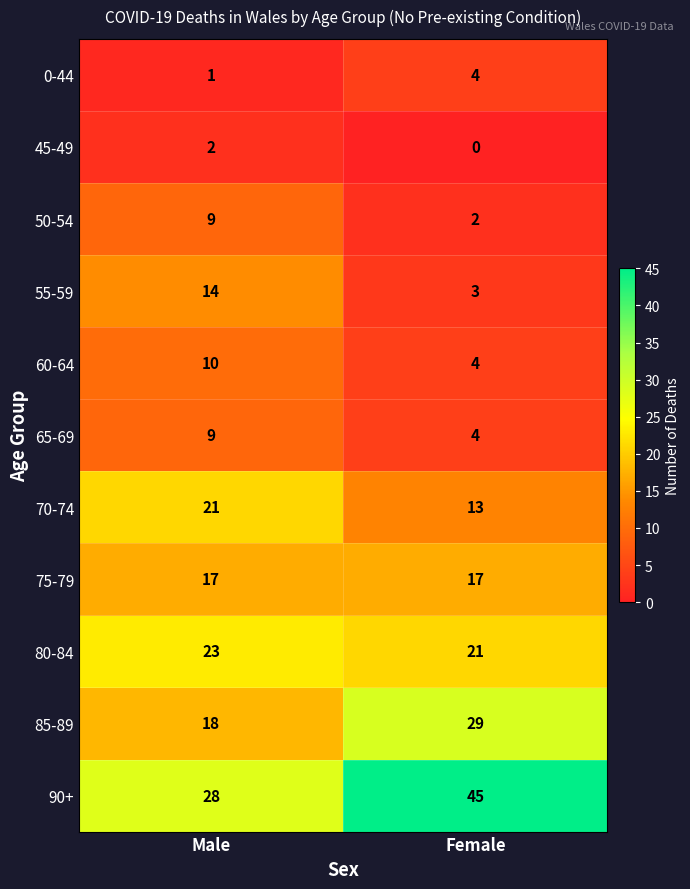

True or false: 90+ has a value of 45 at Female.

True